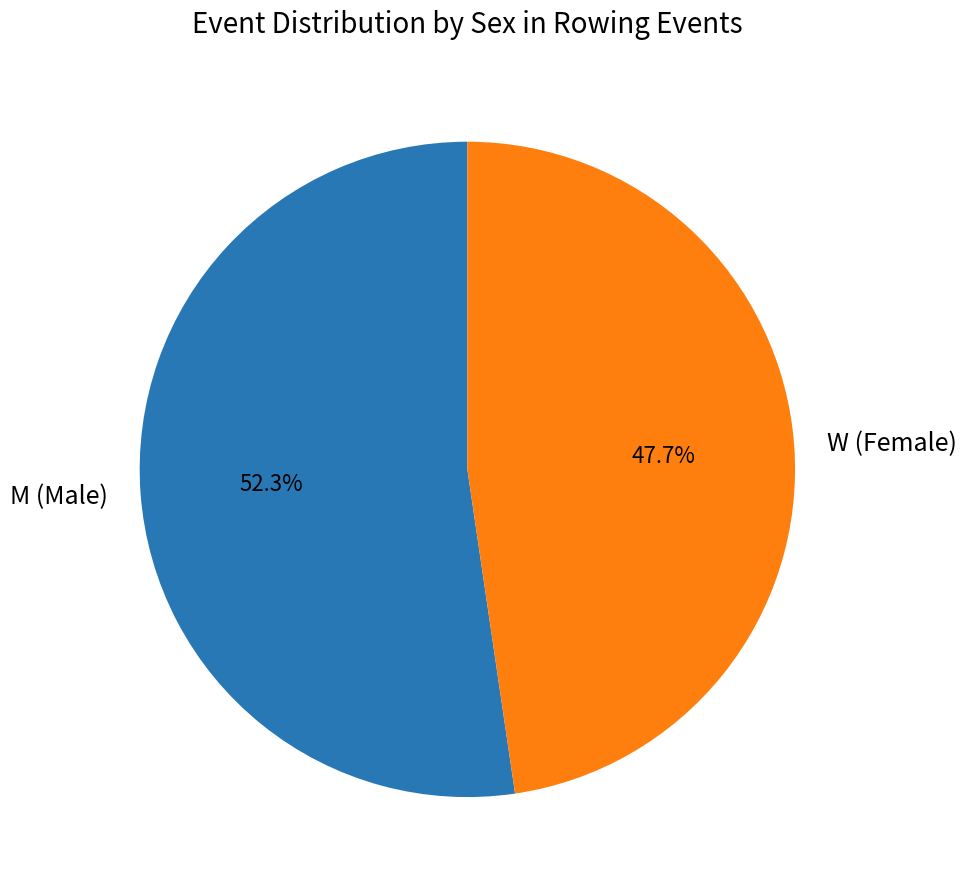

What is the smallest slice in the pie chart?

W